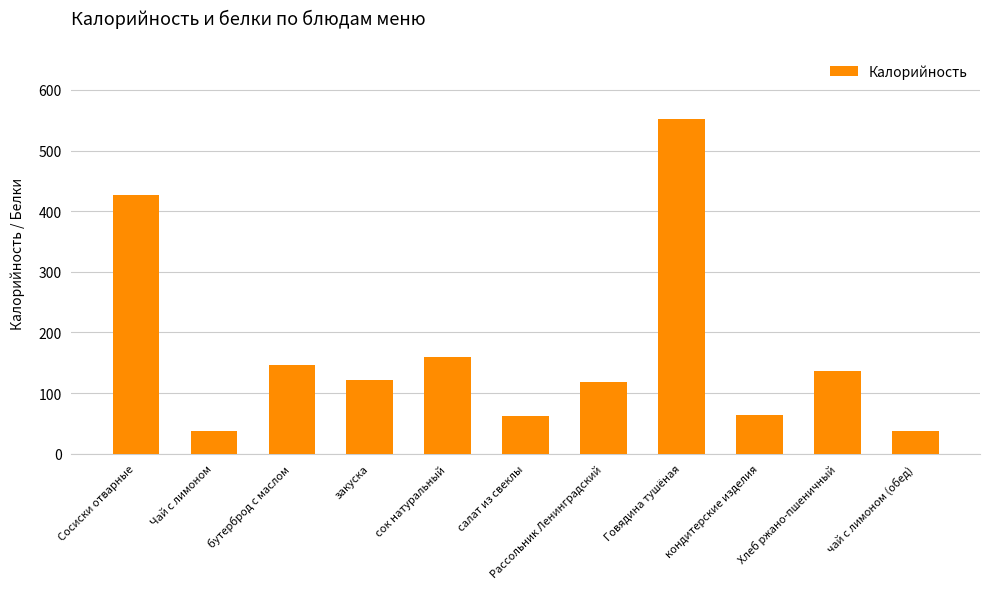

What is the sum of the values at салат из свеклы and Хлеб ржано-пшеничный?

197.5